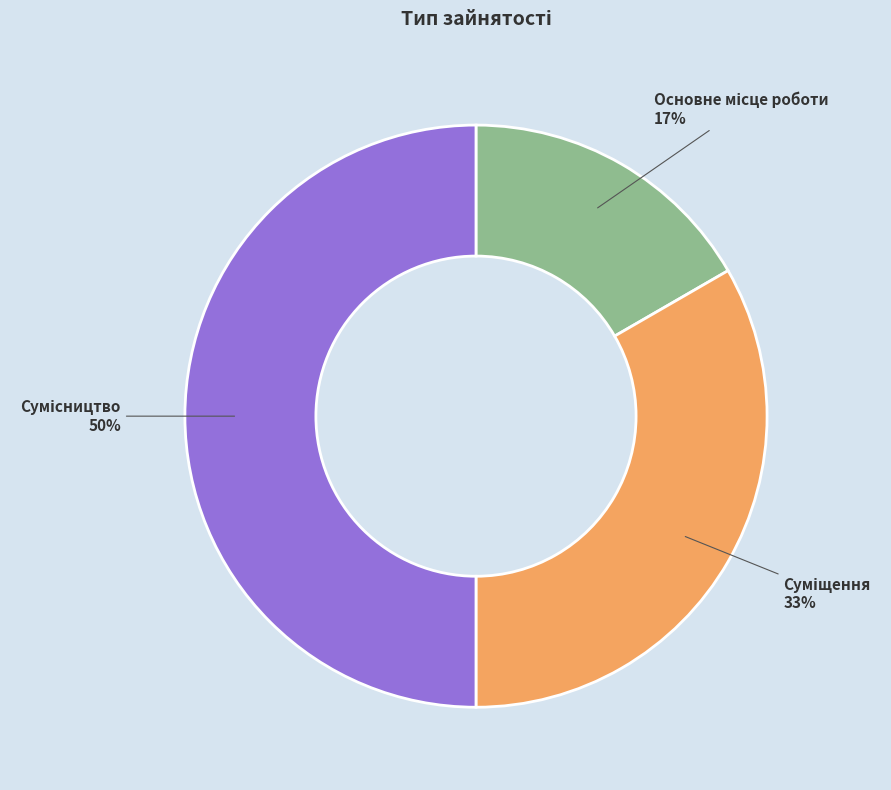

To the nearest percent, what is the average slice percentage?

33%